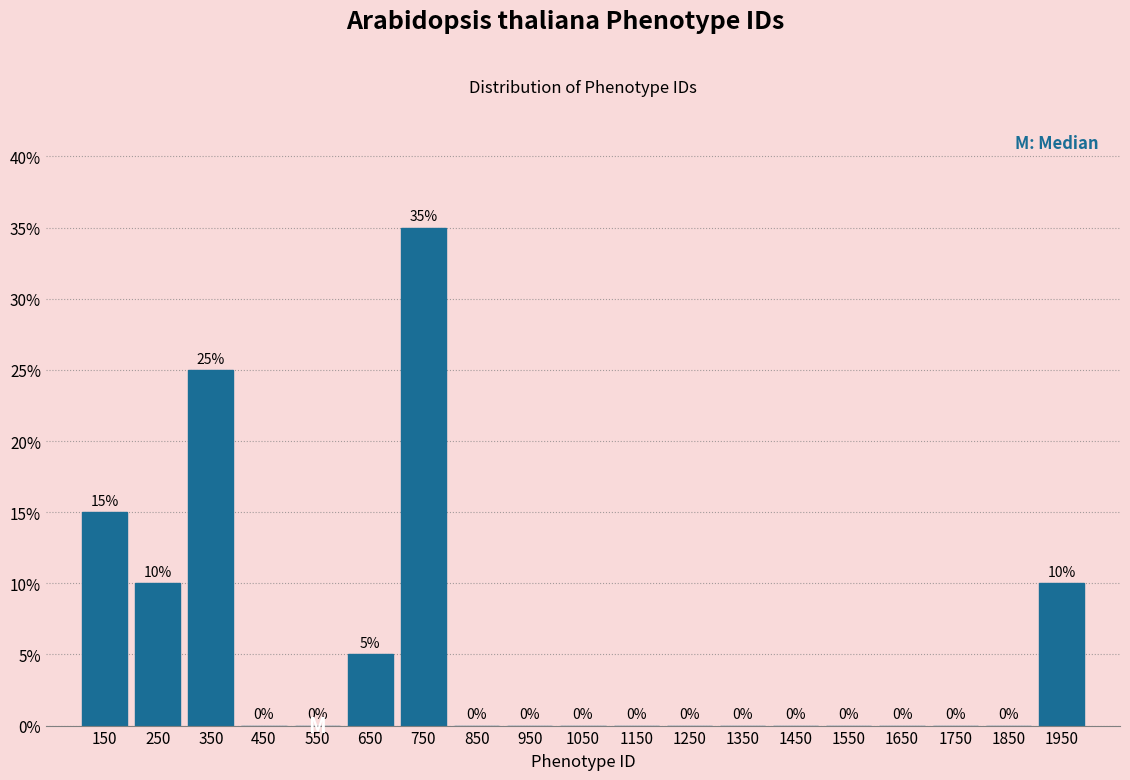

Reading left to right, transcribe this chart: for each bar, give the range it covers on the x-axis and its height.

100 to 200: 15
200 to 300: 10
300 to 400: 25
400 to 500: 0
500 to 600: 0
600 to 700: 5
700 to 800: 35
800 to 900: 0
900 to 1000: 0
1000 to 1100: 0
1100 to 1200: 0
1200 to 1300: 0
1300 to 1400: 0
1400 to 1500: 0
1500 to 1600: 0
1600 to 1700: 0
1700 to 1800: 0
1800 to 1900: 0
1900 to 2000: 10